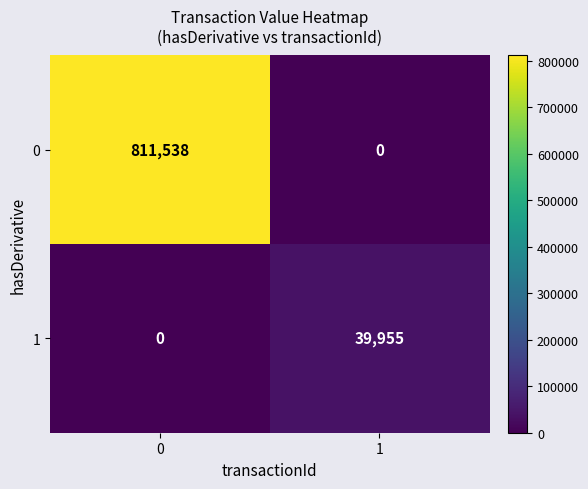

The value of 0 at 1 is 376690. True or false?

False